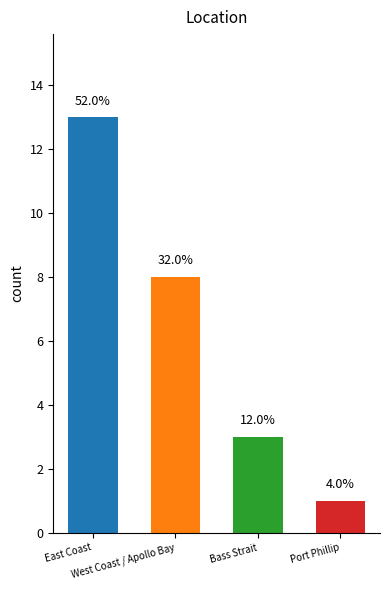

What is the difference between the maximum and minimum values?

12